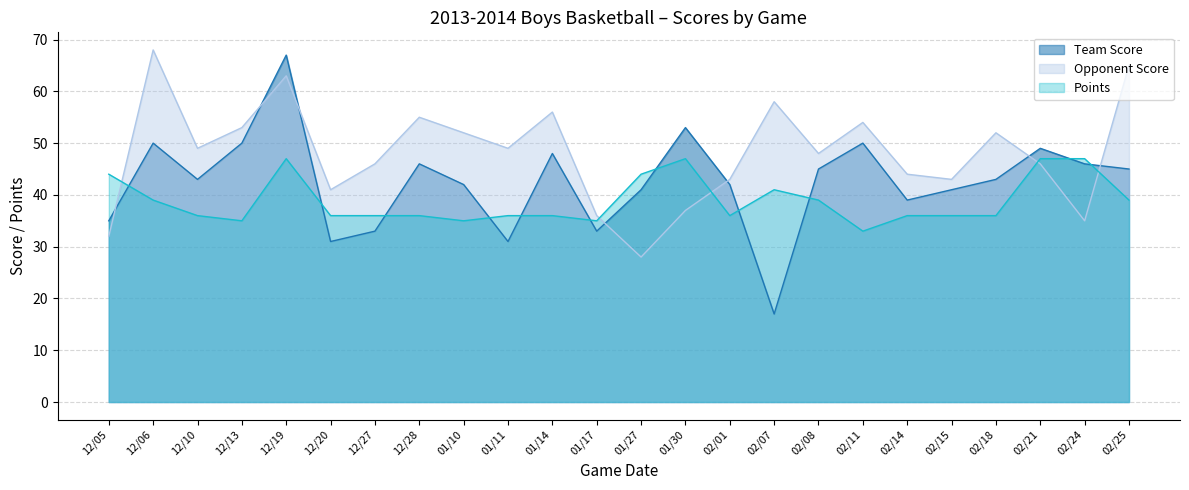

What is the spread (max minus min) of values at 02/25?

26